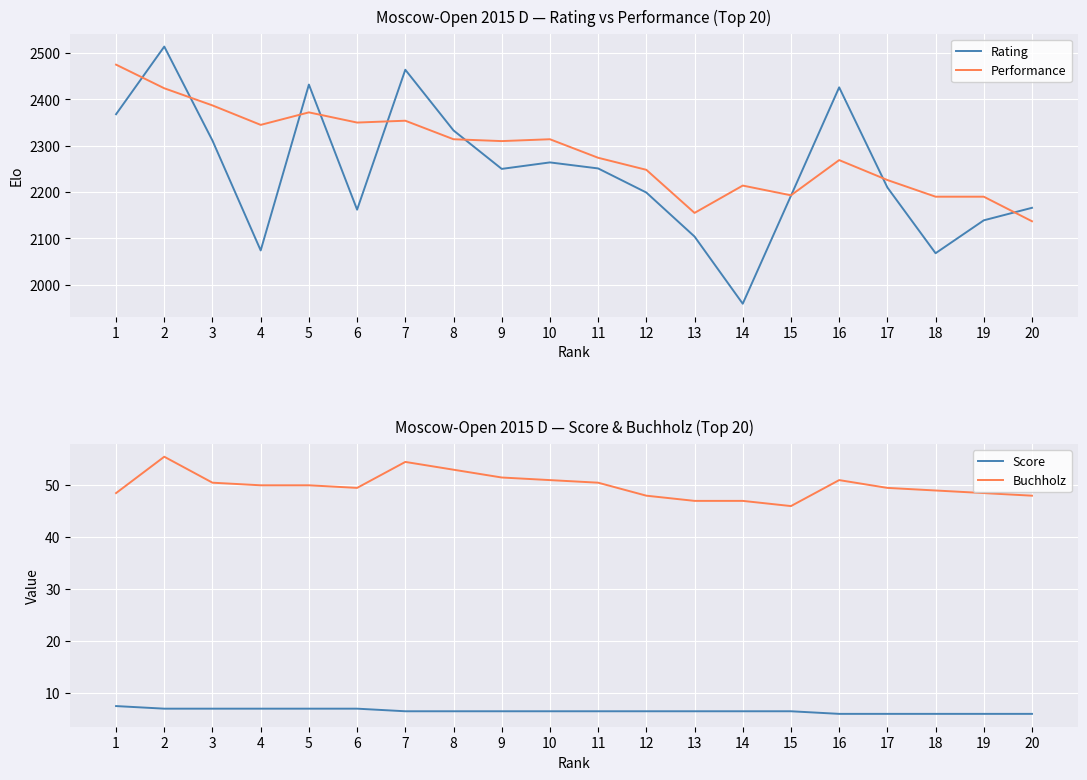

The value of Rating at 7 is 1155.9. True or false?

False